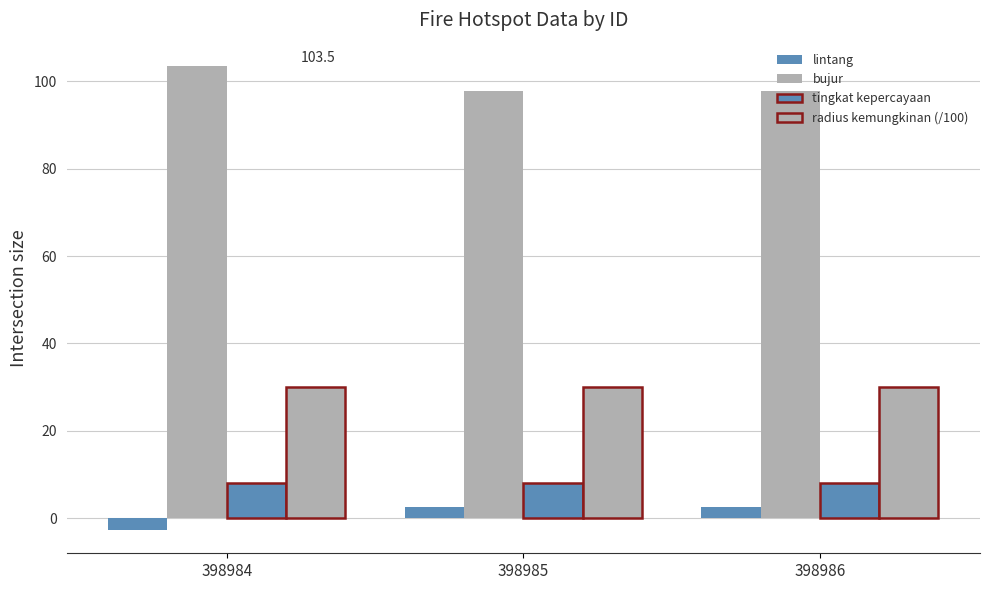

Reading left to right, transcribe all the data shown in this chart.

lintang: 398984=-2.7	398985=2.6	398986=2.6
bujur: 398984=103.5	398985=97.9	398986=97.9
tingkat kepercayaan: 398984=8.0	398985=8.0	398986=8.0
radius kemungkinan (/100): 398984=30.0	398985=30.0	398986=30.0